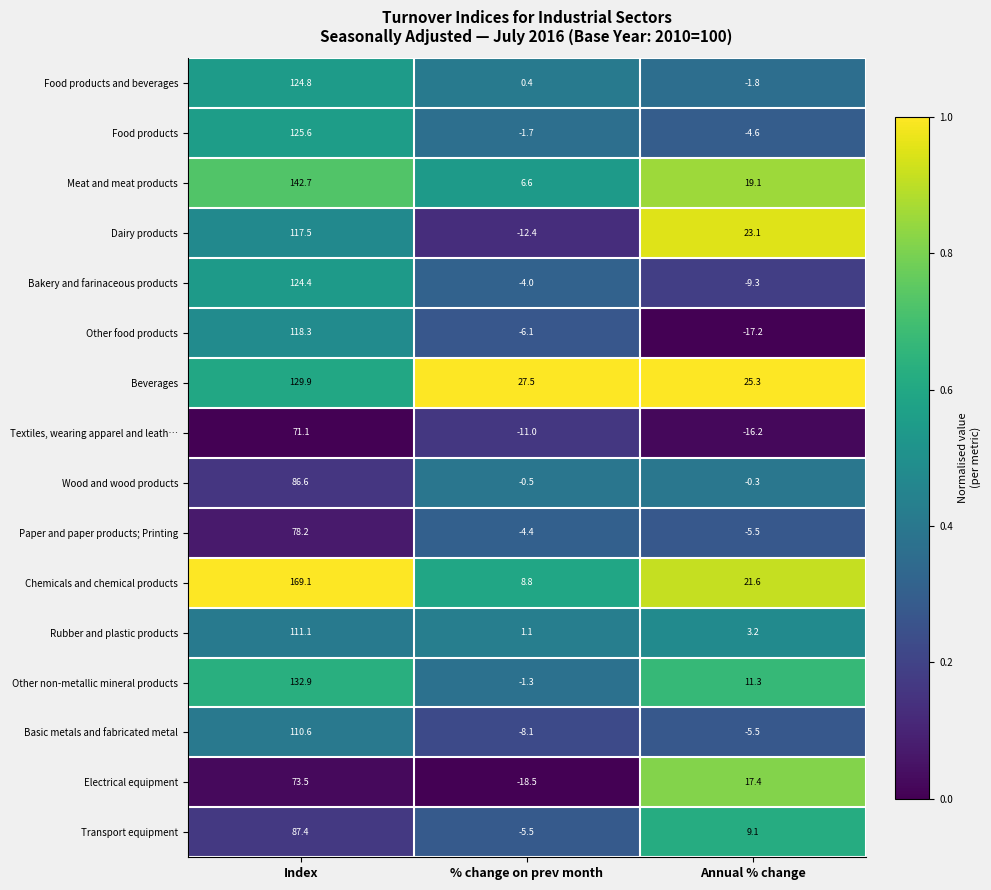

What is the difference between the Dairy products values at % change on prev month and Annual % change?

35.5